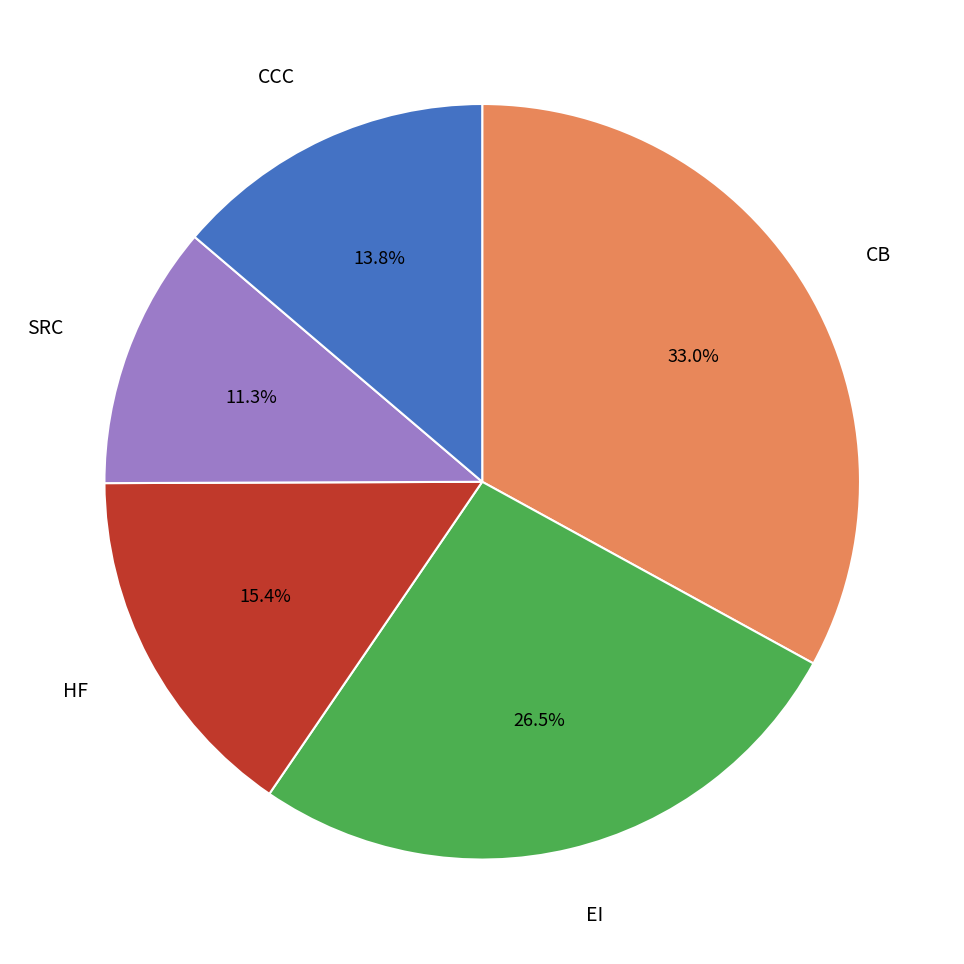

How many slices are in this pie chart?

5